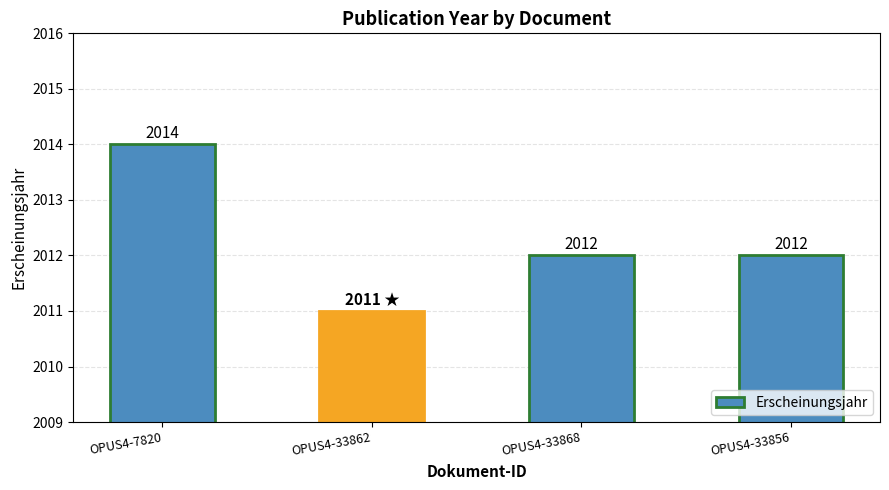

What is the difference between the maximum and minimum values?

3